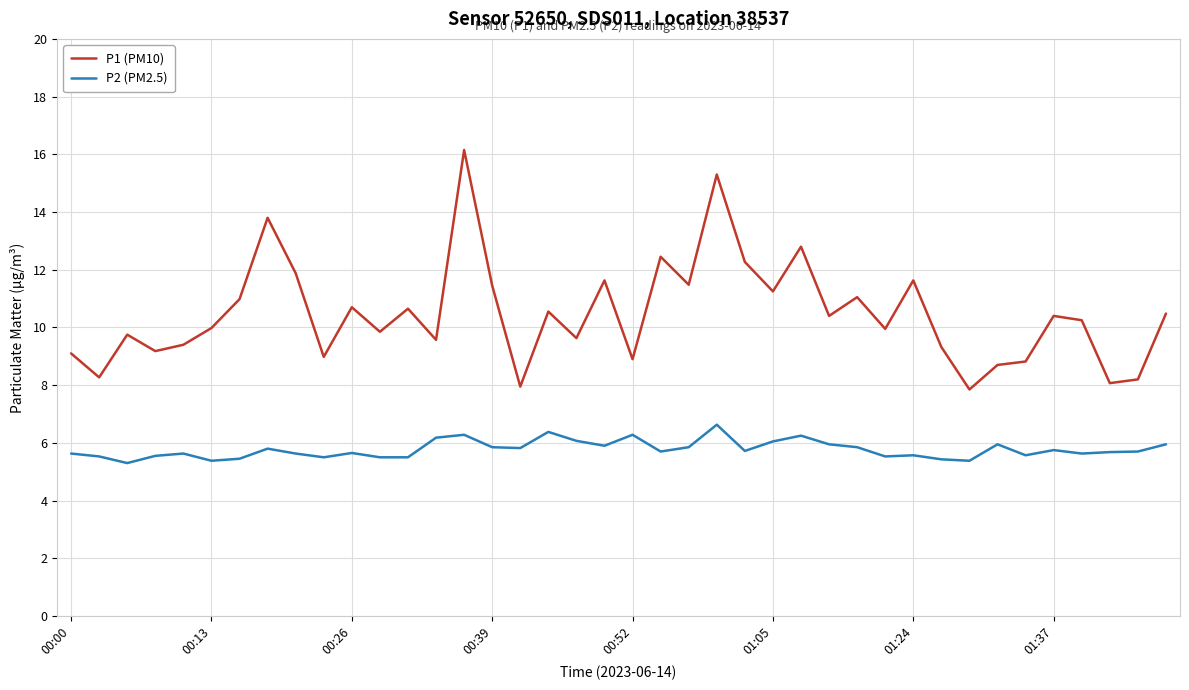

Which series has the largest total across all categories?

P1 (PM10)